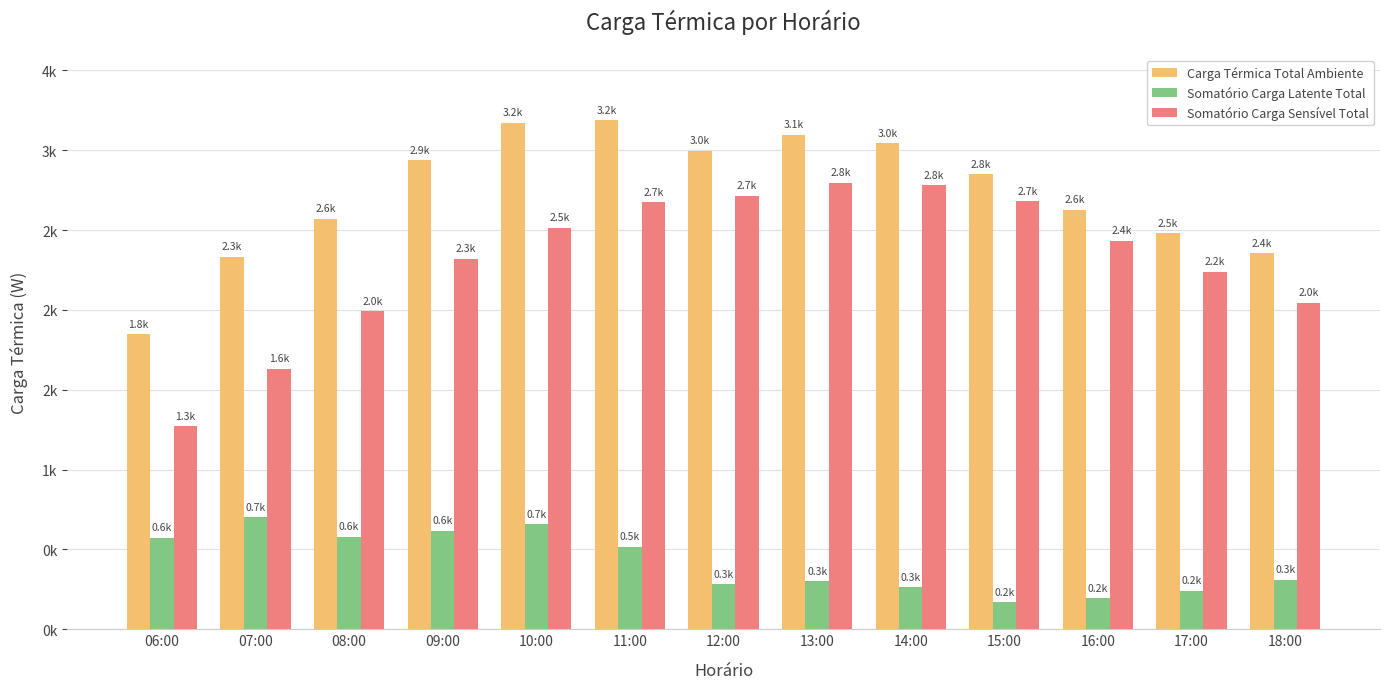

Are the bars horizontal?

No